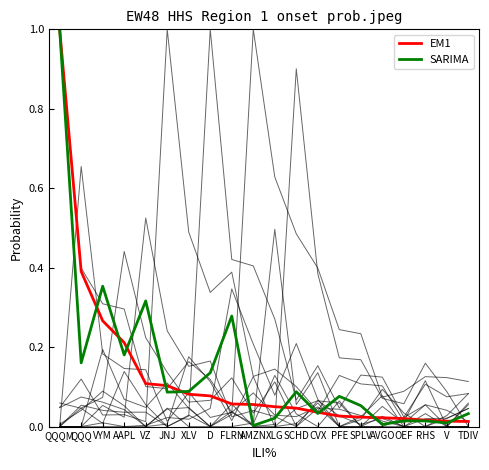

What is the difference between the maximum and minimum values in the SARIMA series?

1.0